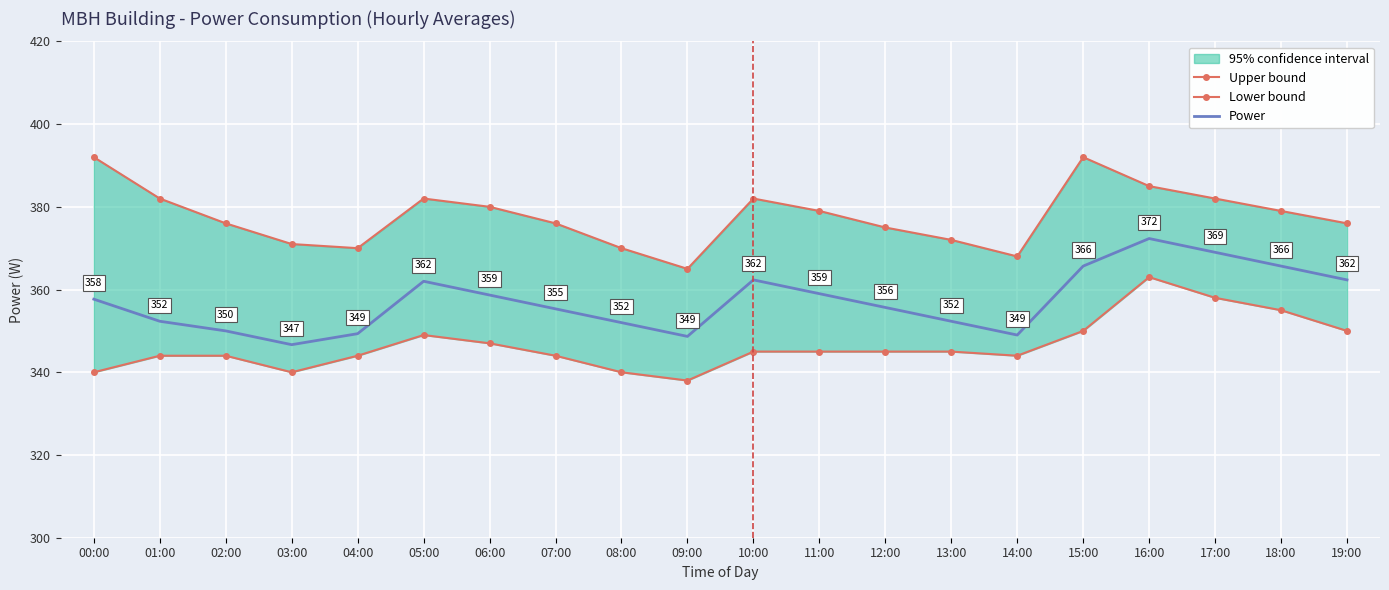

True or false: Power and Lower bound intersect in this chart.

False